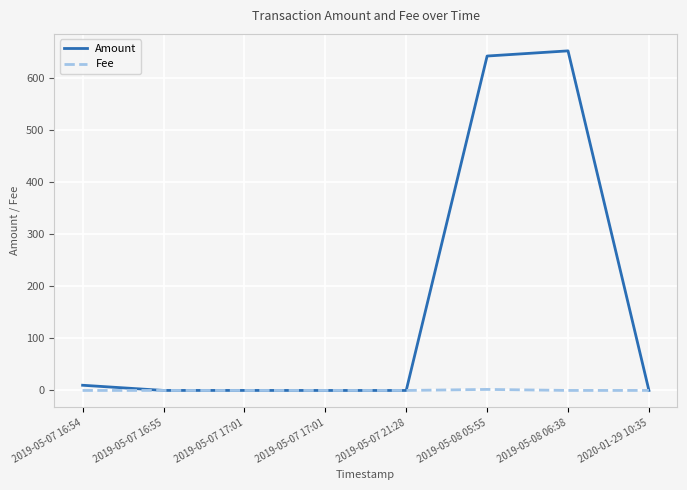

At which category does the chart reach its peak across all series?

2019-05-08 06:38